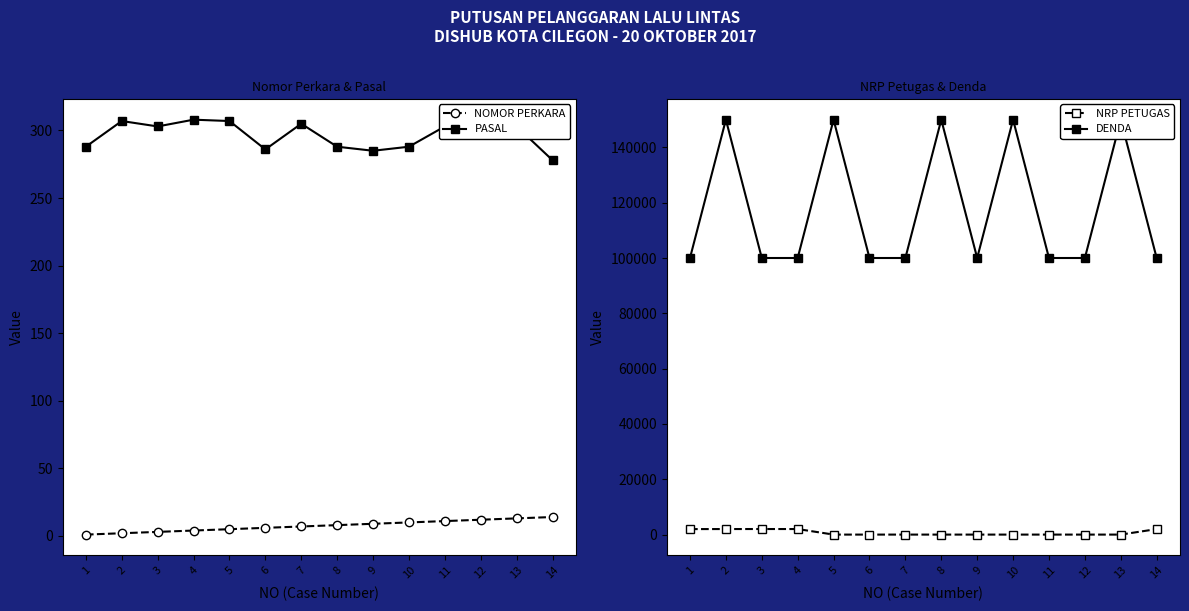

What is the total value across all series at 10?

150319